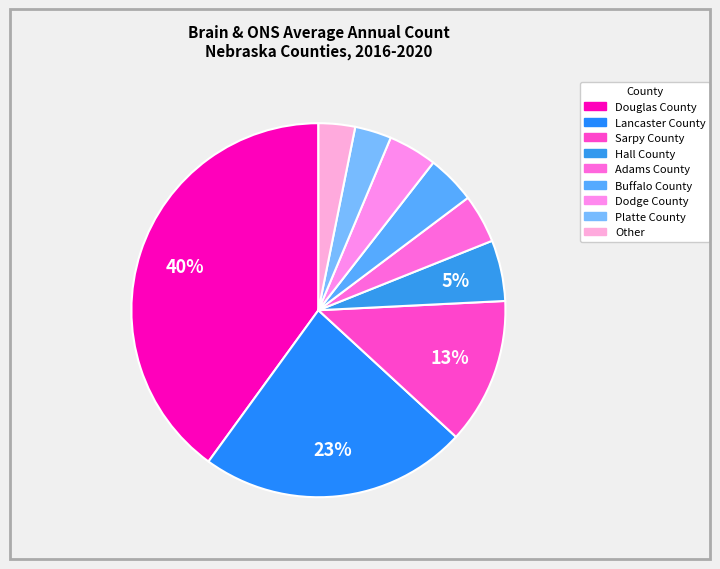

Is it true that Douglas County is 33% of the pie?

False